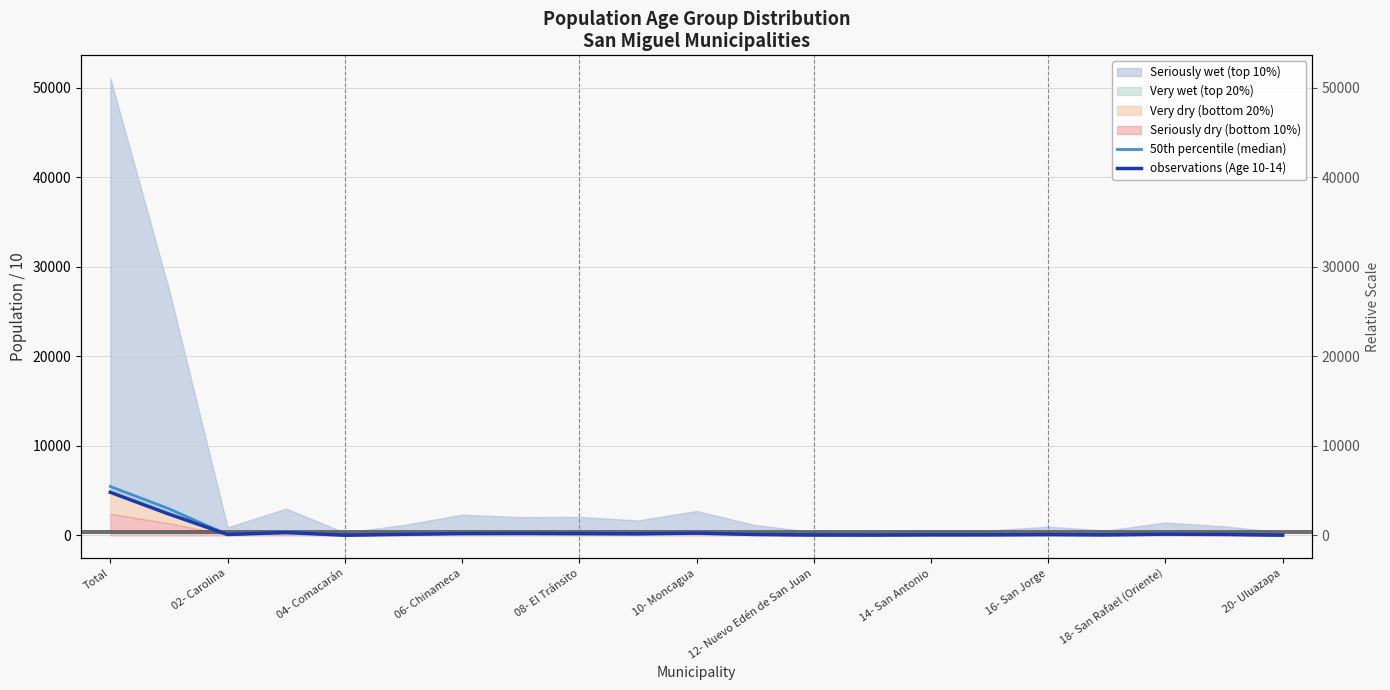

How many data points in observations (Age 10-14) are less than 113?

10